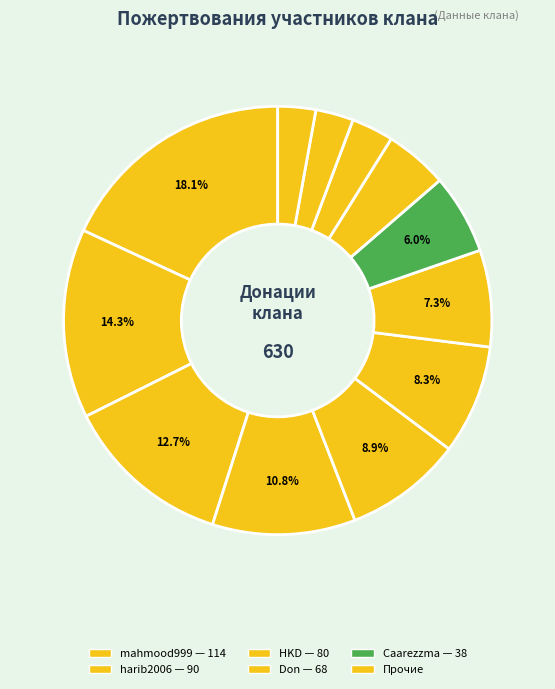

Count the number of slices in the pie.

12